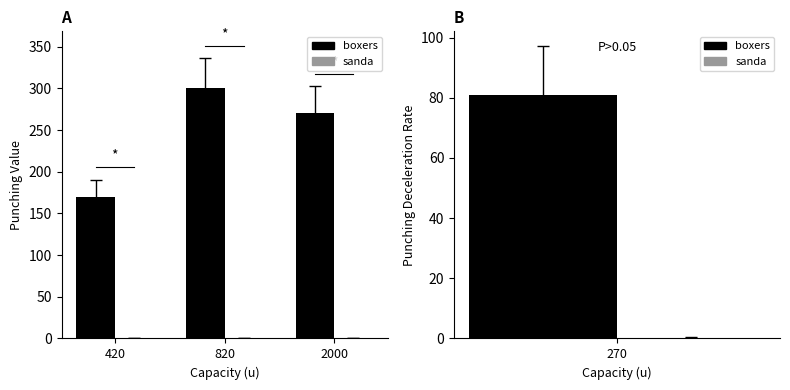

Rank the categories by boxers value from lowest to highest.

420, 2000, 820